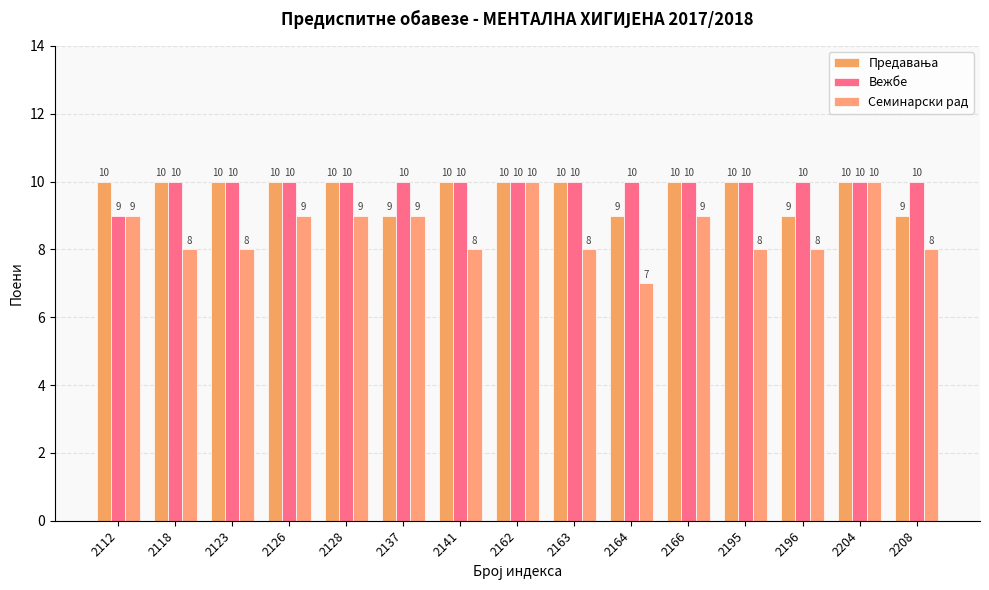

How many bars are there in each group?

3